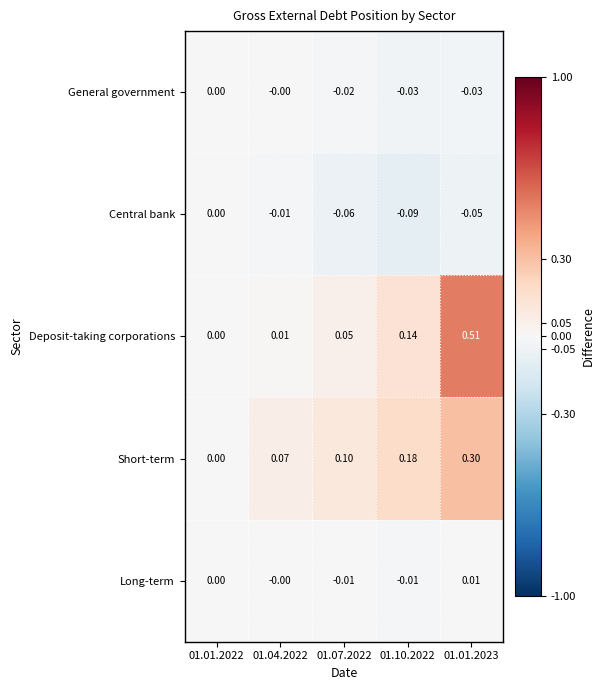

Which series changed the most between 01.10.2022 and 01.01.2023?

Deposit-taking corporations